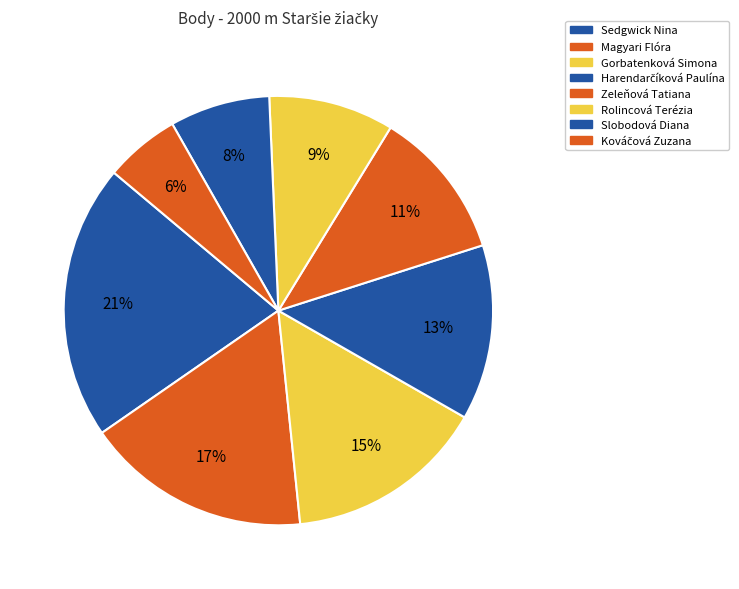

To the nearest percent, what percentage of the pie is Kováčová Zuzana?

6%